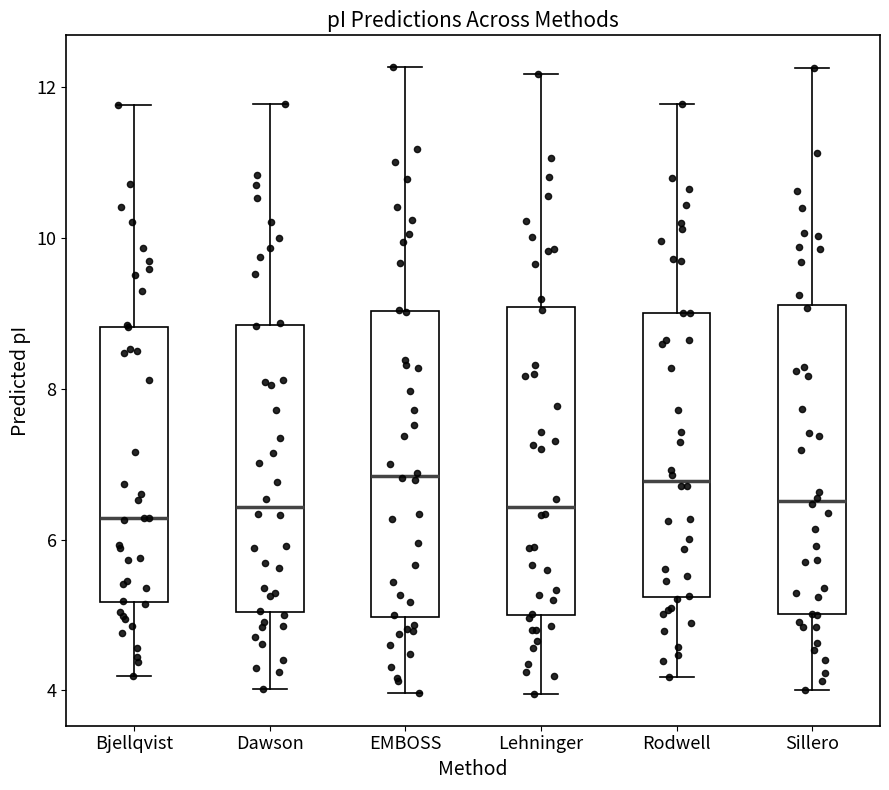

Where does the lower whisker of the box for Rodwell end on the y-axis? The values are not printed on the chart, so give them approximately, as read against the axis.

4.2